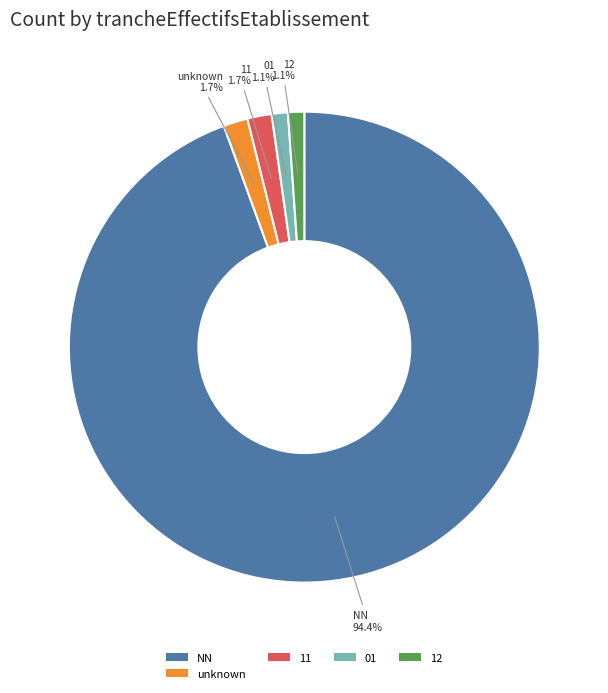

What is the ratio of the value at 12 to the value at 01?

1.0